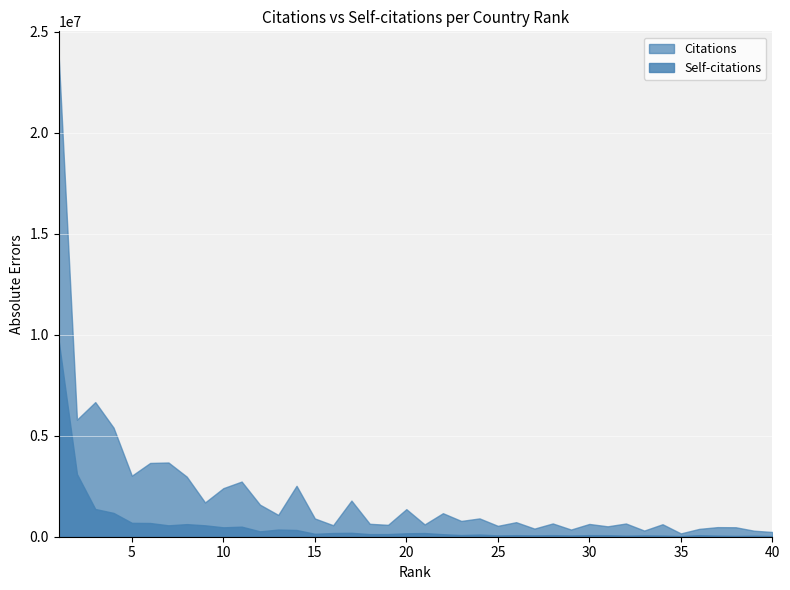

The Citations series shows 3928990 at 3. True or false?

False